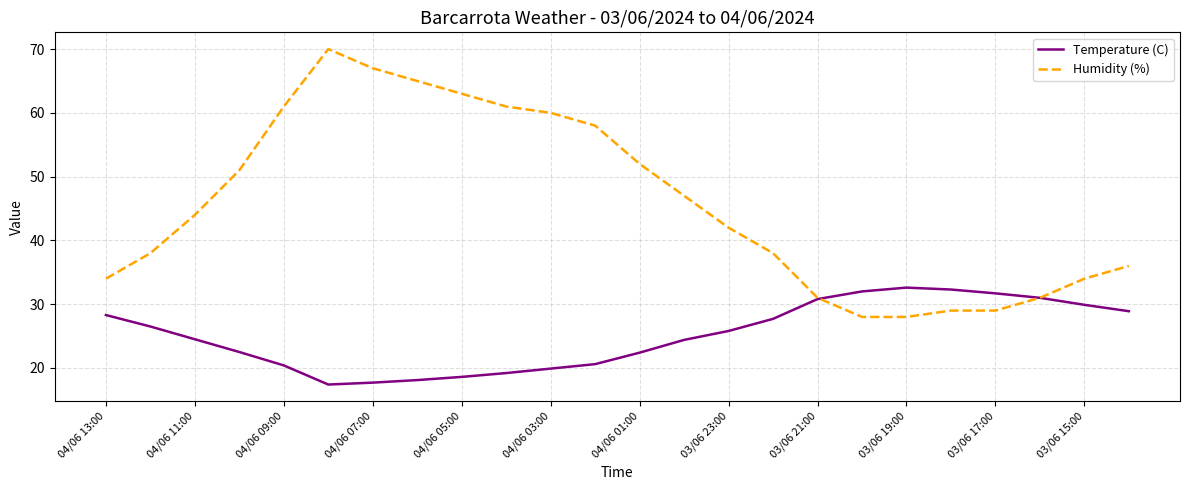

What is the minimum value shown in the chart?

17.4